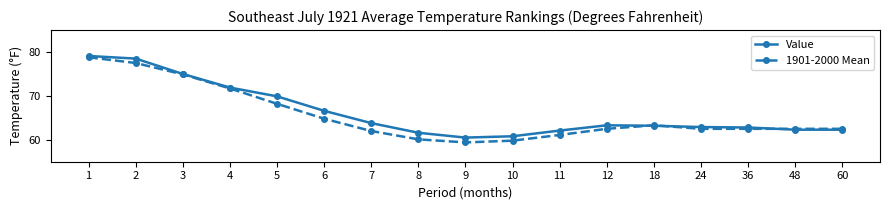

What is the sum of all Value values?

1126.6